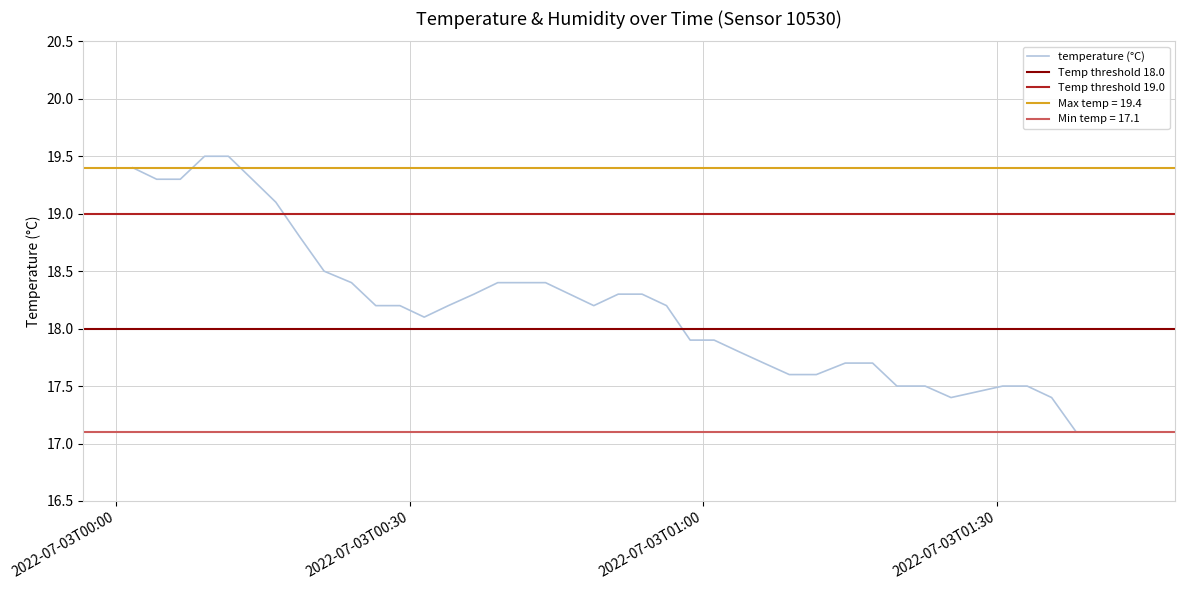

Does the chart display data point markers on the line(s)?

No